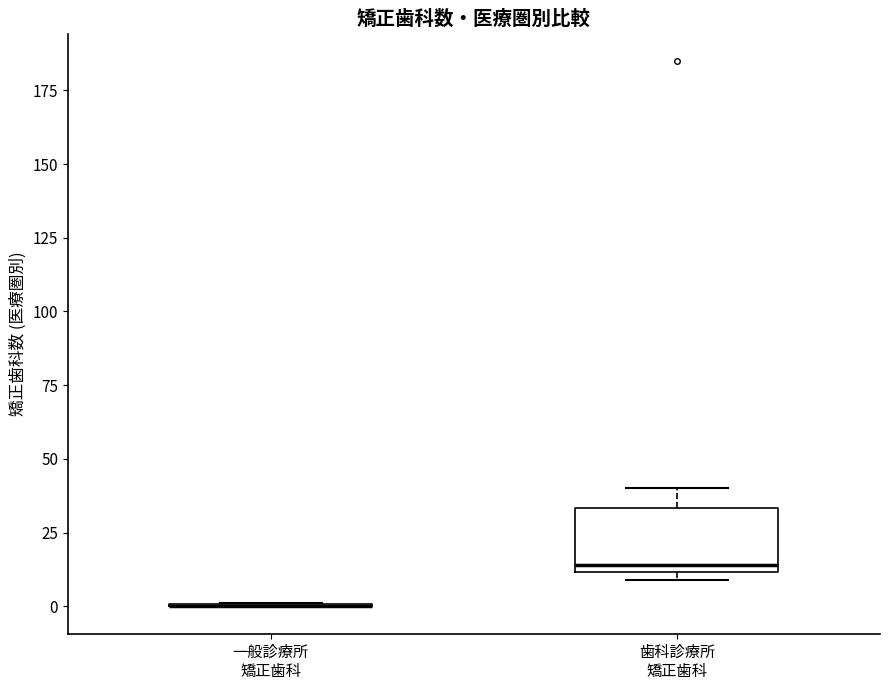

Comparing the boxes themselves (not the whiskers), which one is the tallest?

歯科診療所 矯正歯科